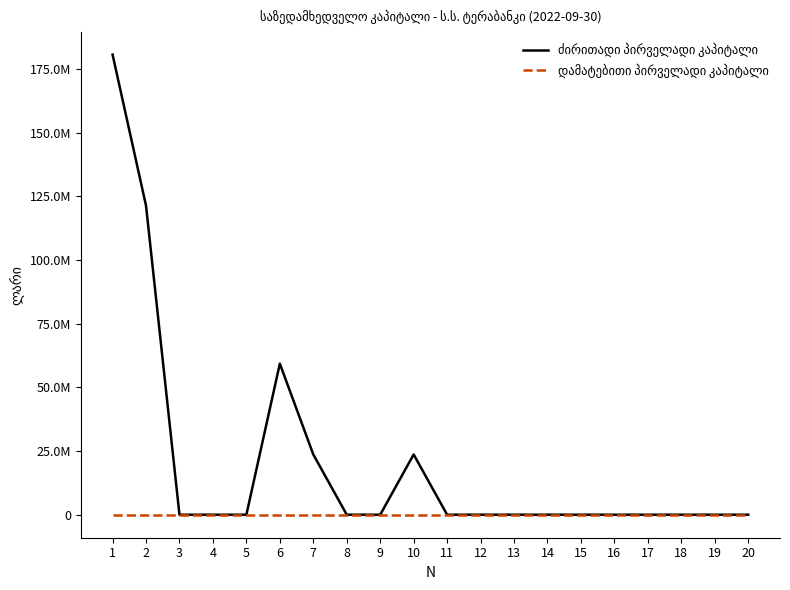

Is it true that დამატებითი პირველადი კაპიტალი equals 0.0 at 18?

True